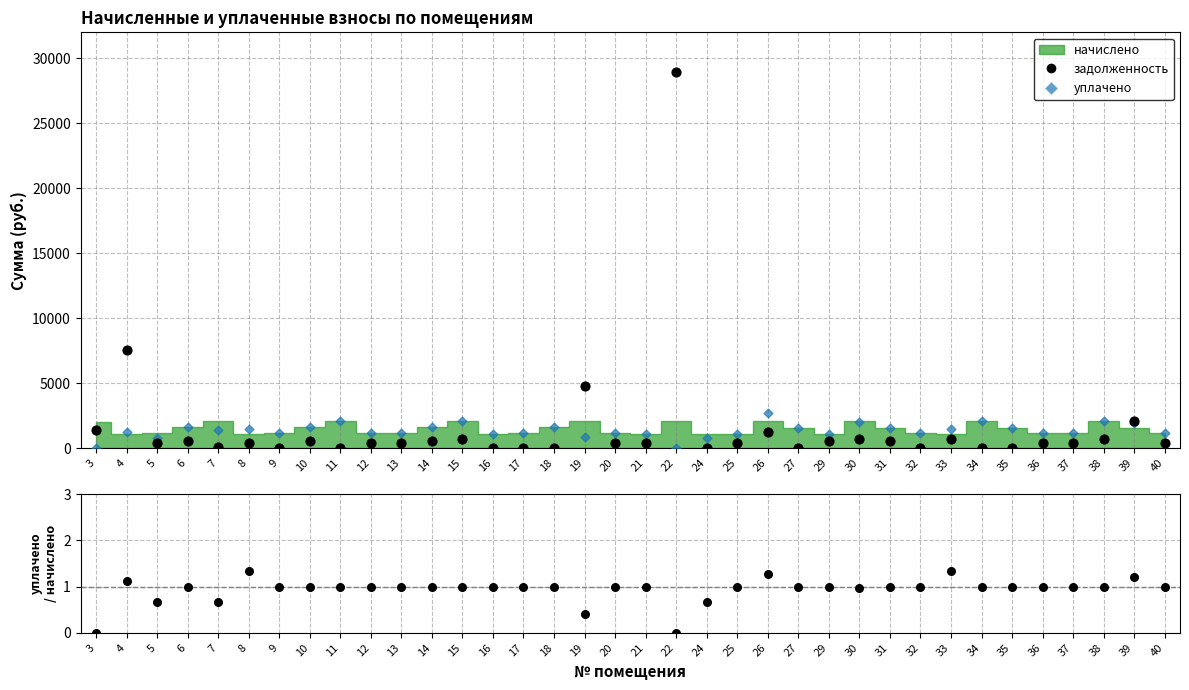

Which series contains the lowest Y value?

задолженность